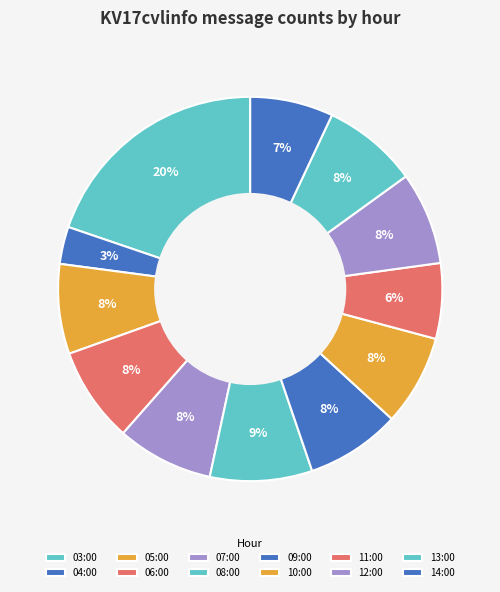

What percentage is NOT represented by 04:00?

96.9%